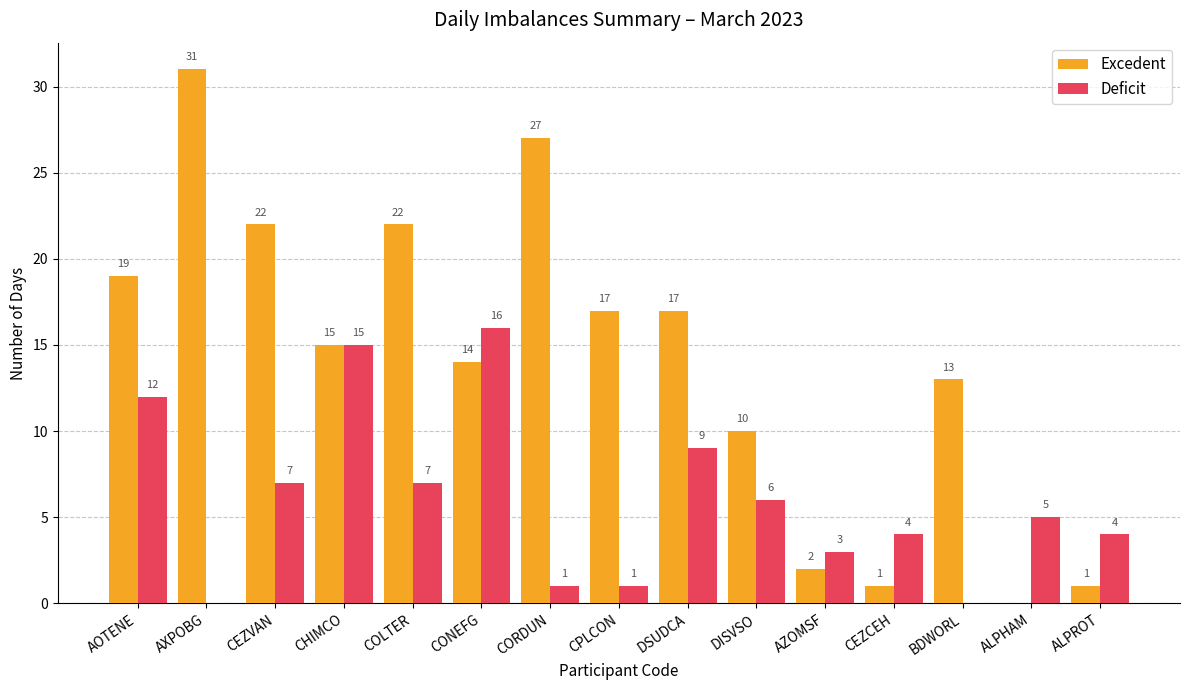

How many distinct data groups are displayed?

2